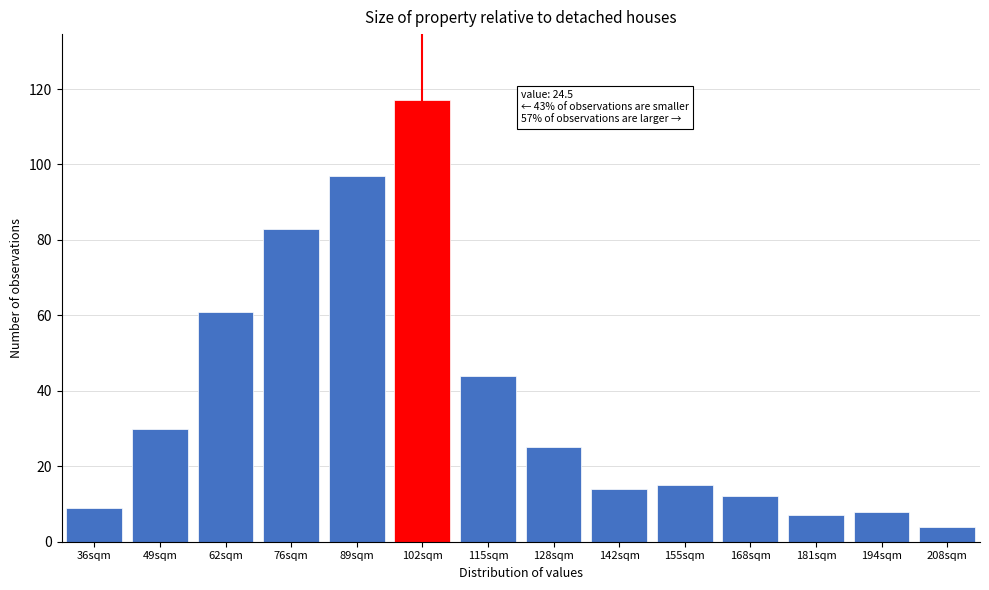

Reading left to right, extract all data points from this chart.

9	30	61	83	97	117	44	25	14	15	12	7	8	4